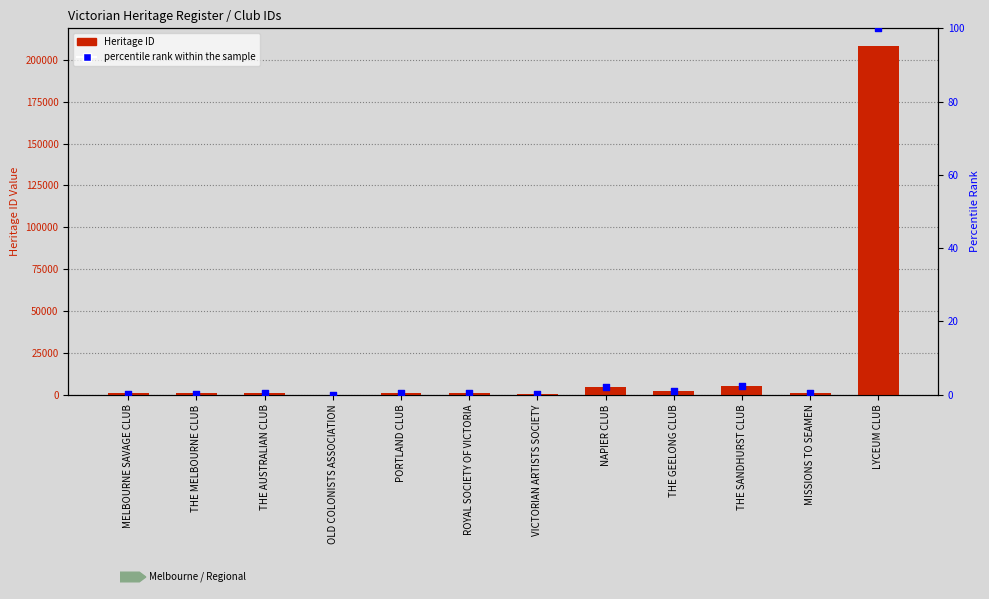

Which series has the largest Y range (max minus min)?

Heritage ID